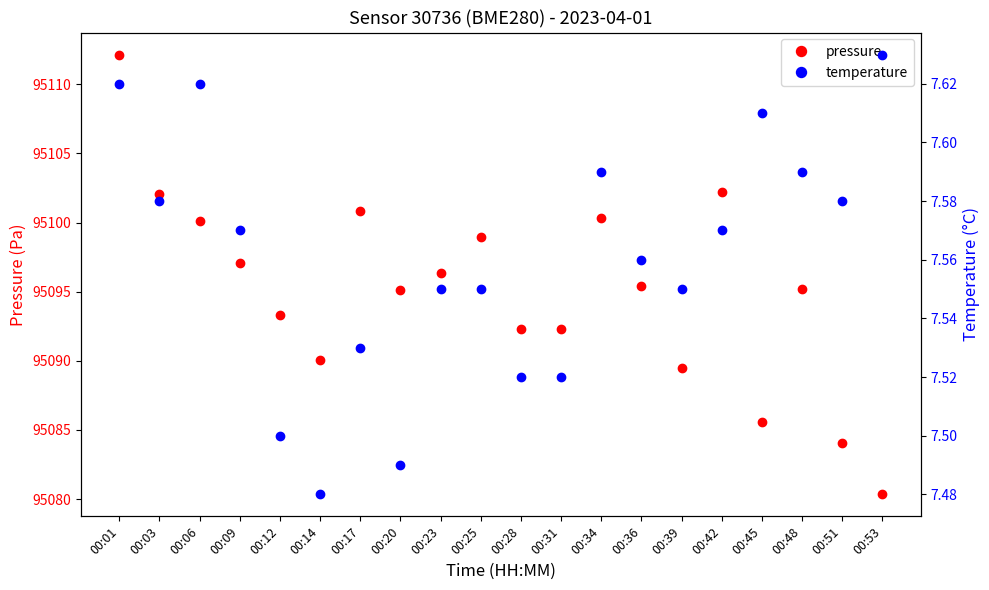

Between 00:12 and 00:23, which series saw the biggest shift?

pressure